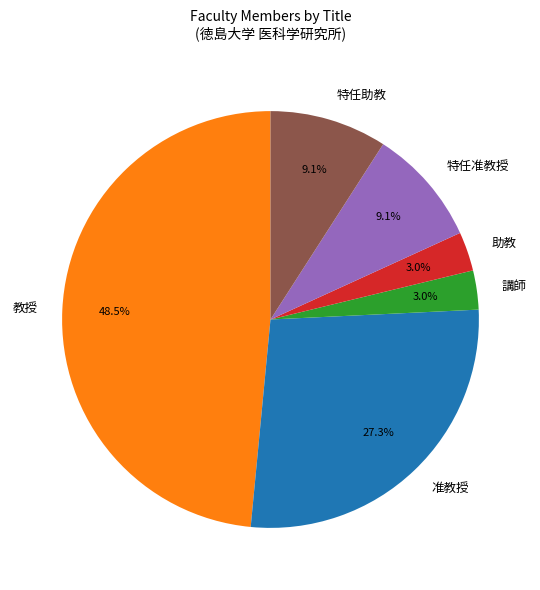

Count the number of slices in the pie.

6